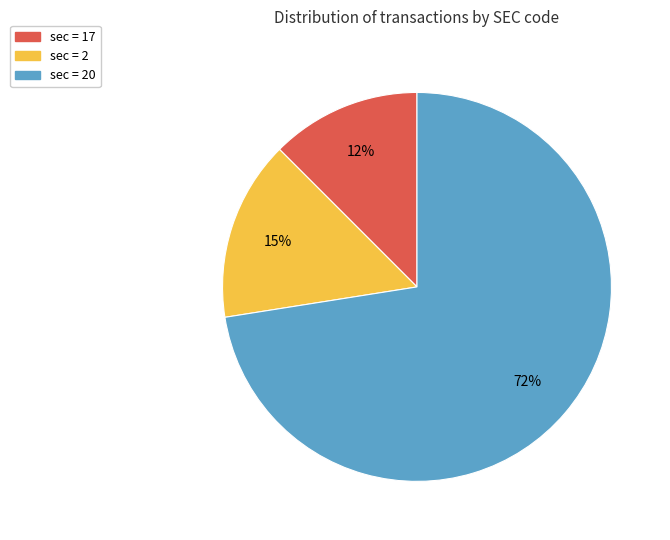

Is it true that sec = 2 is 15% of the pie?

True